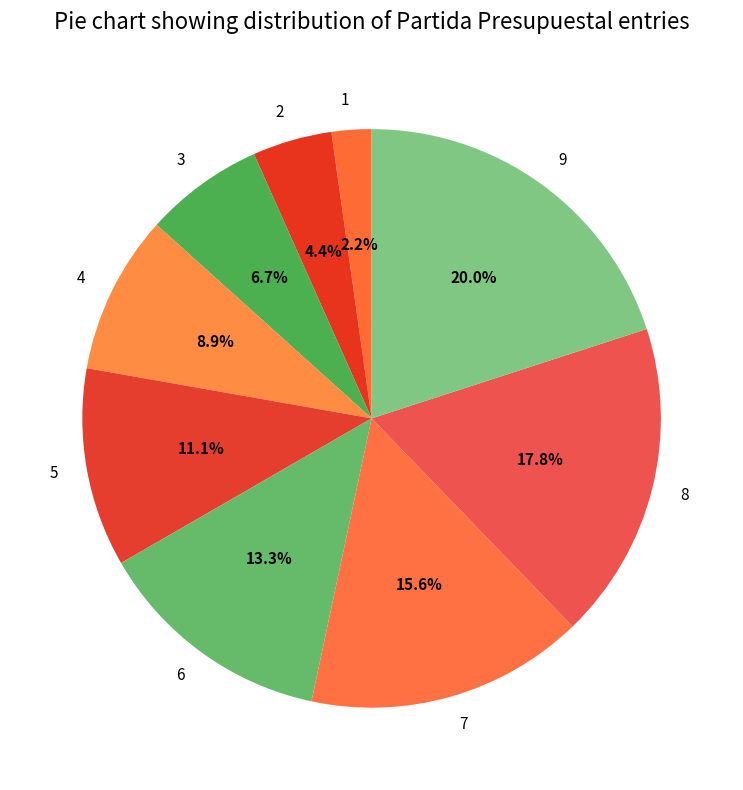

To the nearest percent, what is the difference between the 9 and 6 slice percentages?

7%